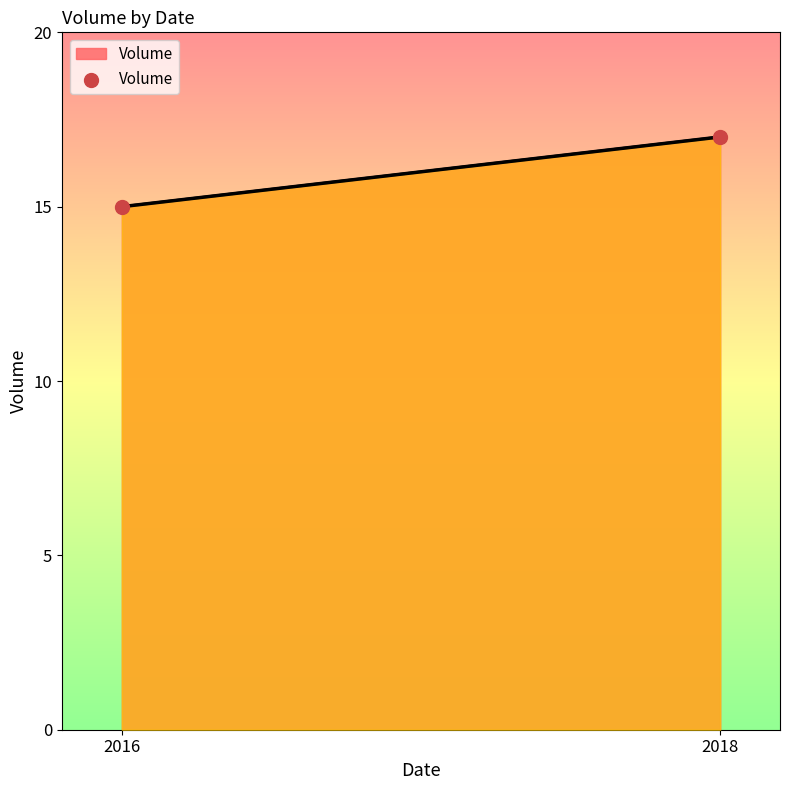

What is the smallest value displayed?

15.0